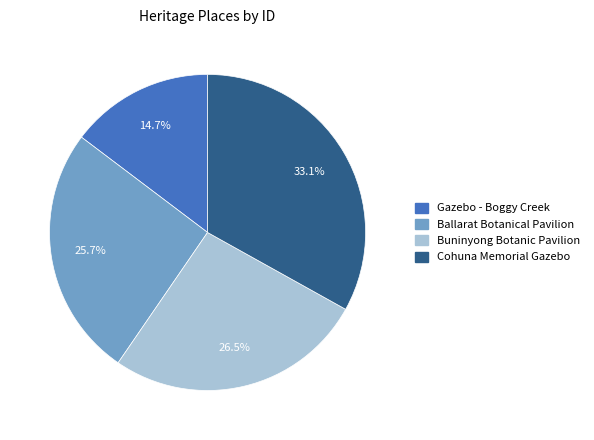

To the nearest percent, what is the average slice percentage?

25%